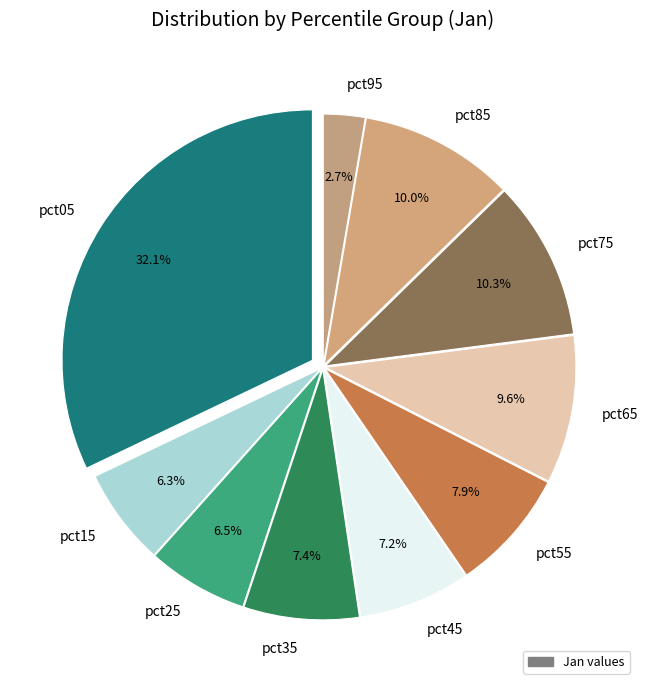

Is it true that pct45 is 1% of the pie?

False